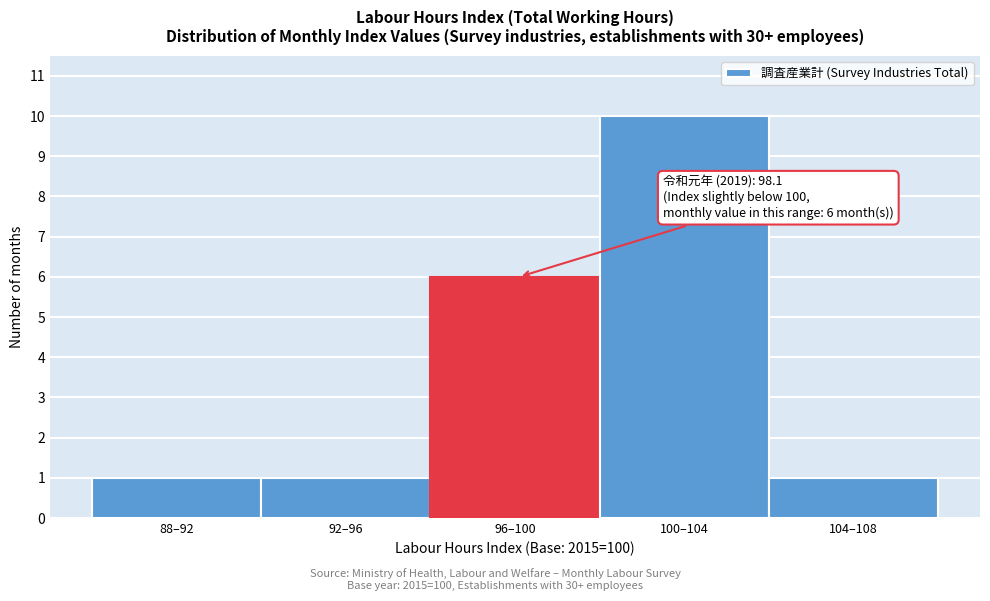

Reading left to right, list all the values displayed in this chart.

1	1	6	10	1